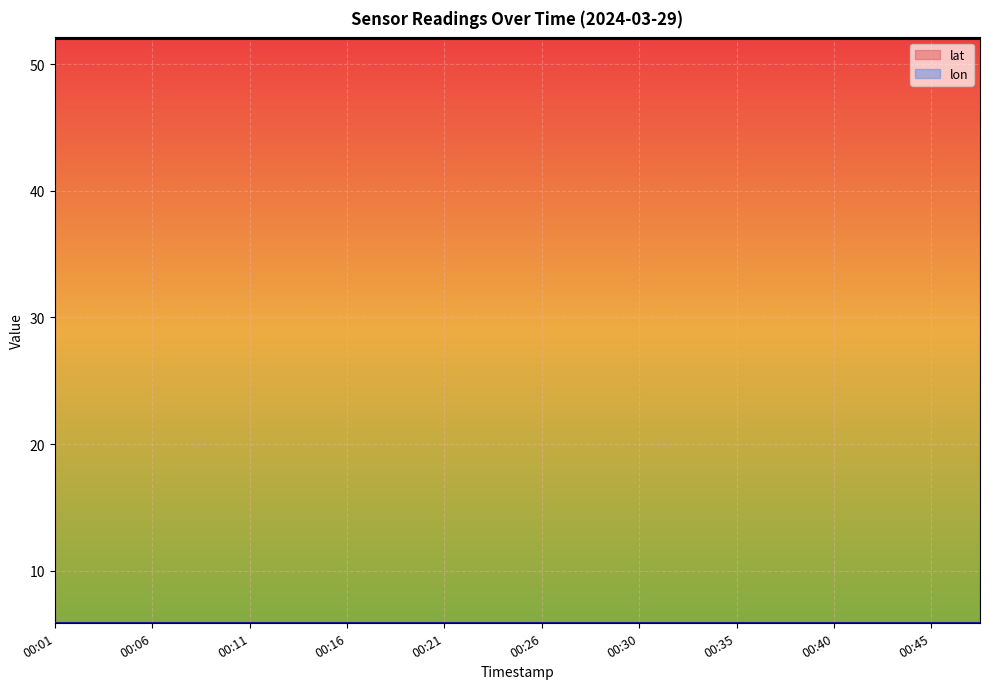

Is it true that lat equals 52.0 at 00:43?

True